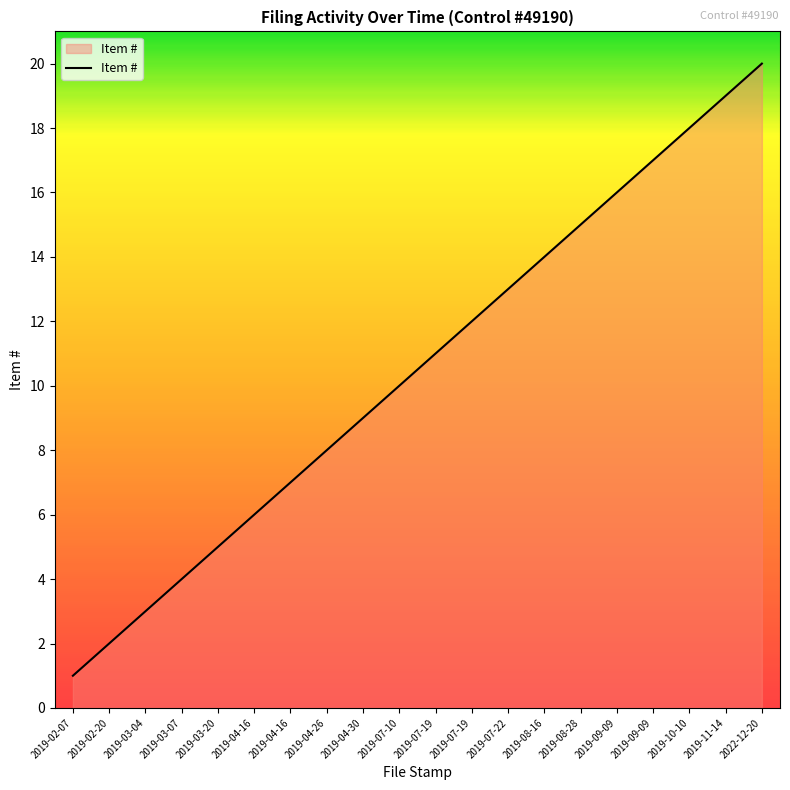

What is the approximate value at 2019-07-10, to the nearest 5?

10